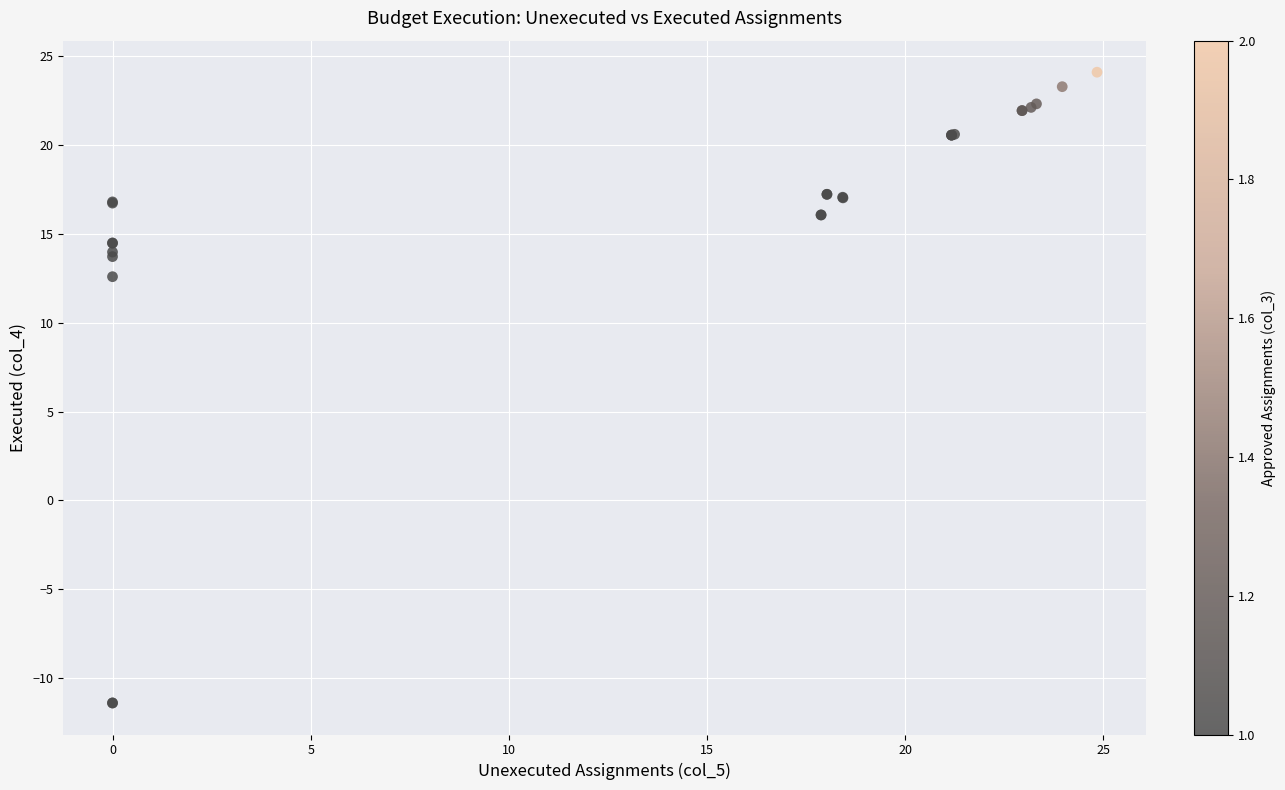

What Y value in the scatter plot is closest to 6?

12.6